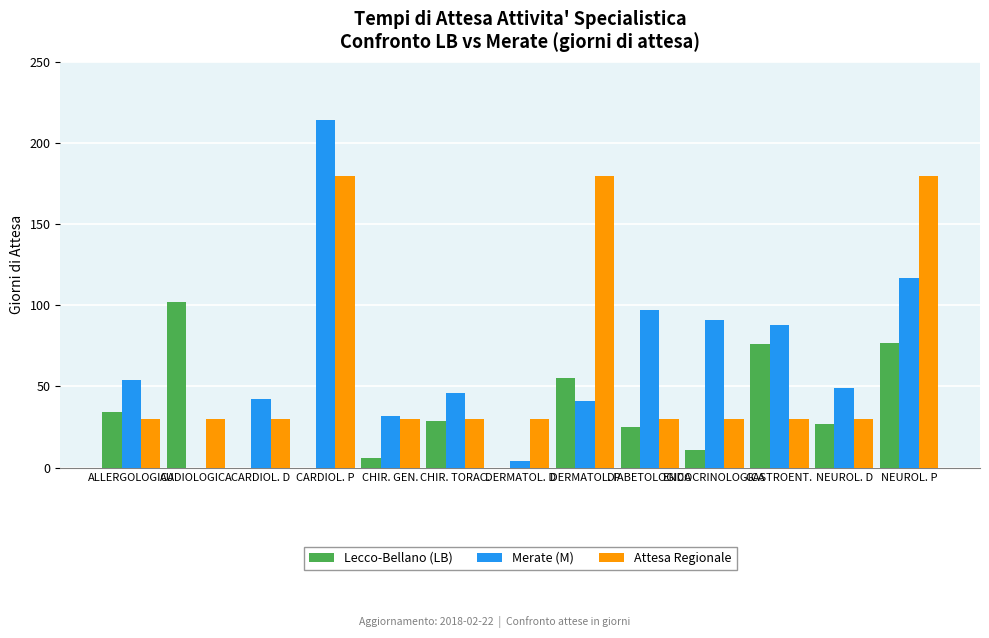

Which series has the widest spread of values?

Merate (M)